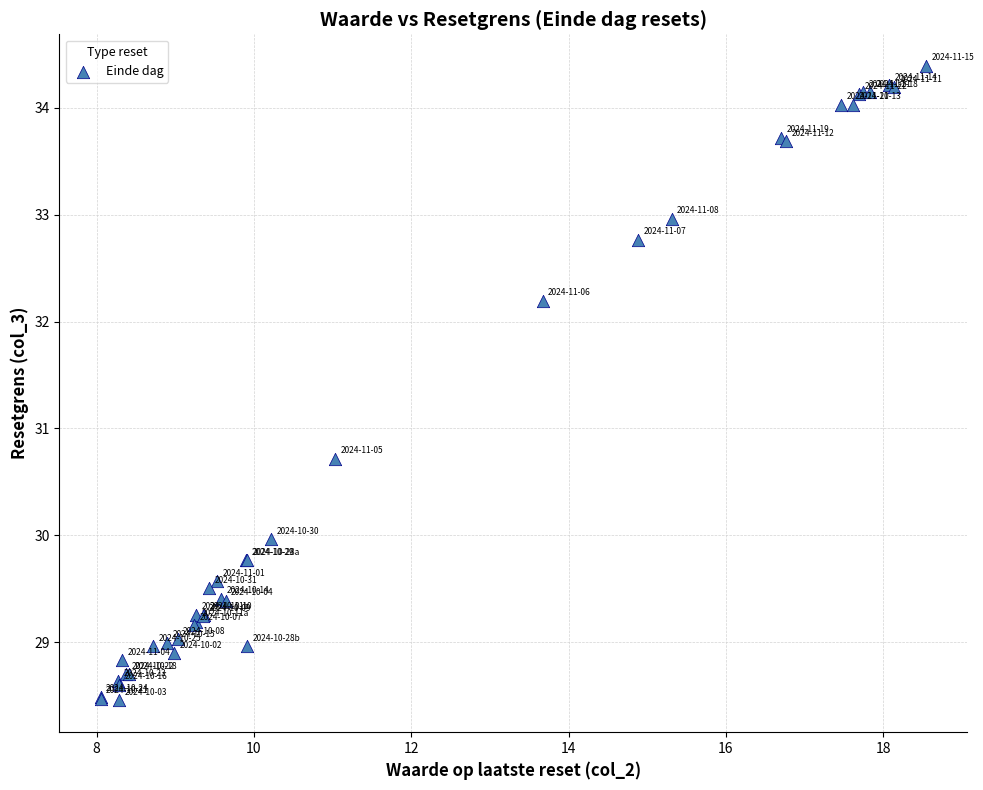

What Y value in the scatter plot is closest to 31?

30.7